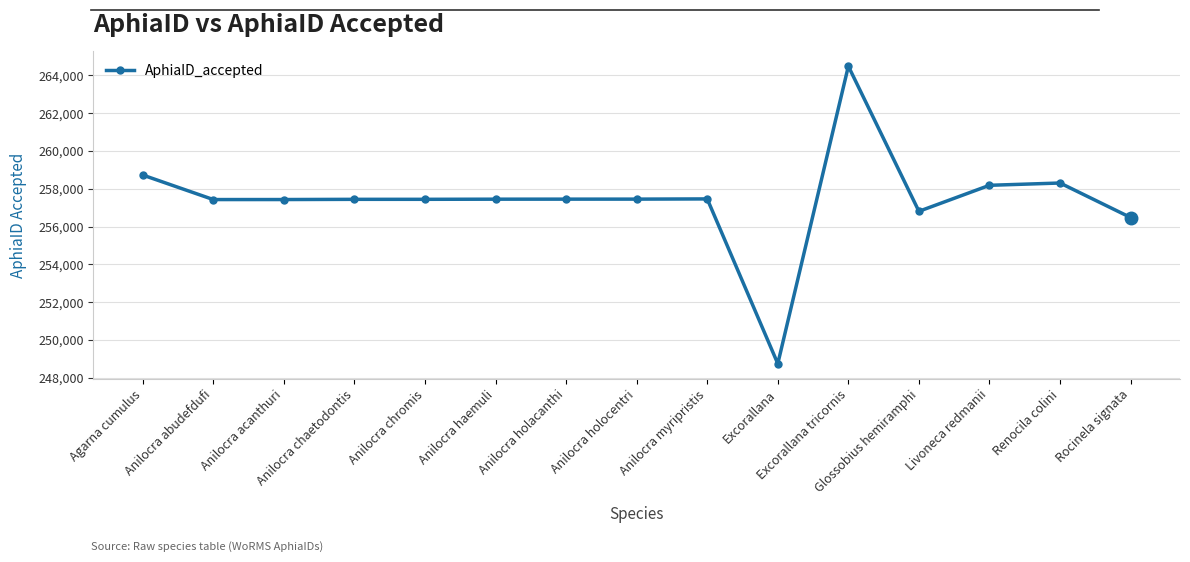

What is the sum of the values at Rocinela signata and Anilocra chaetodontis?

513919